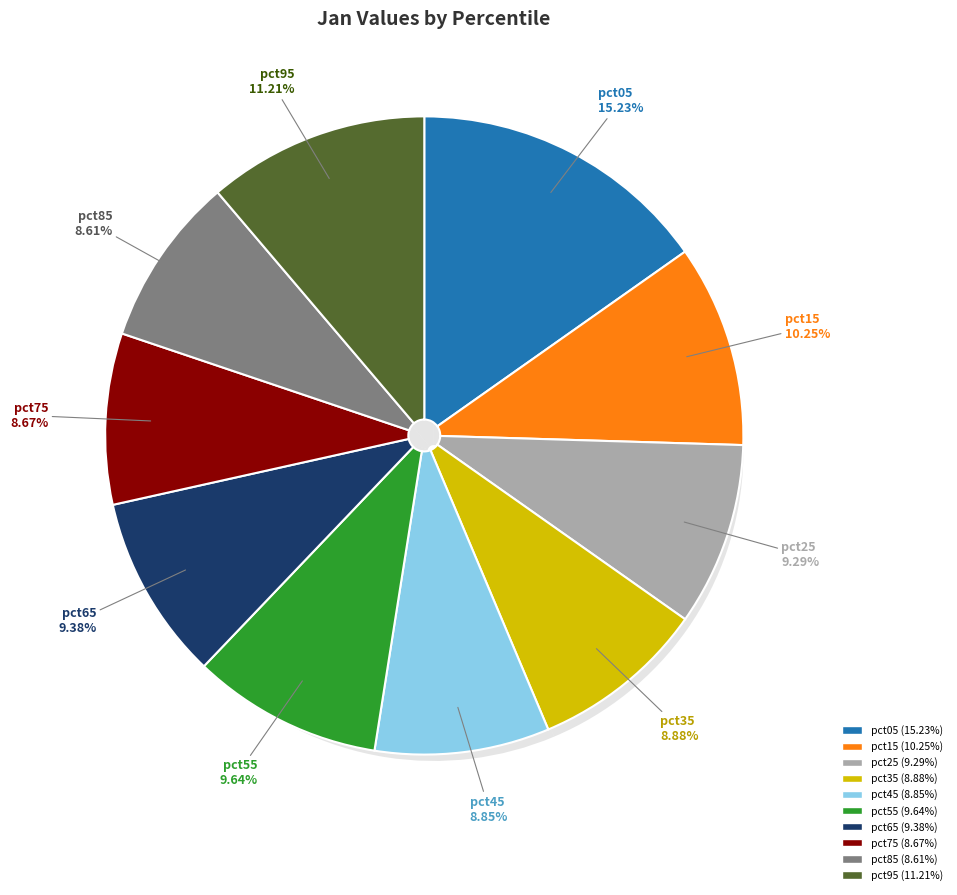

What is the largest slice in the pie chart?

pct05